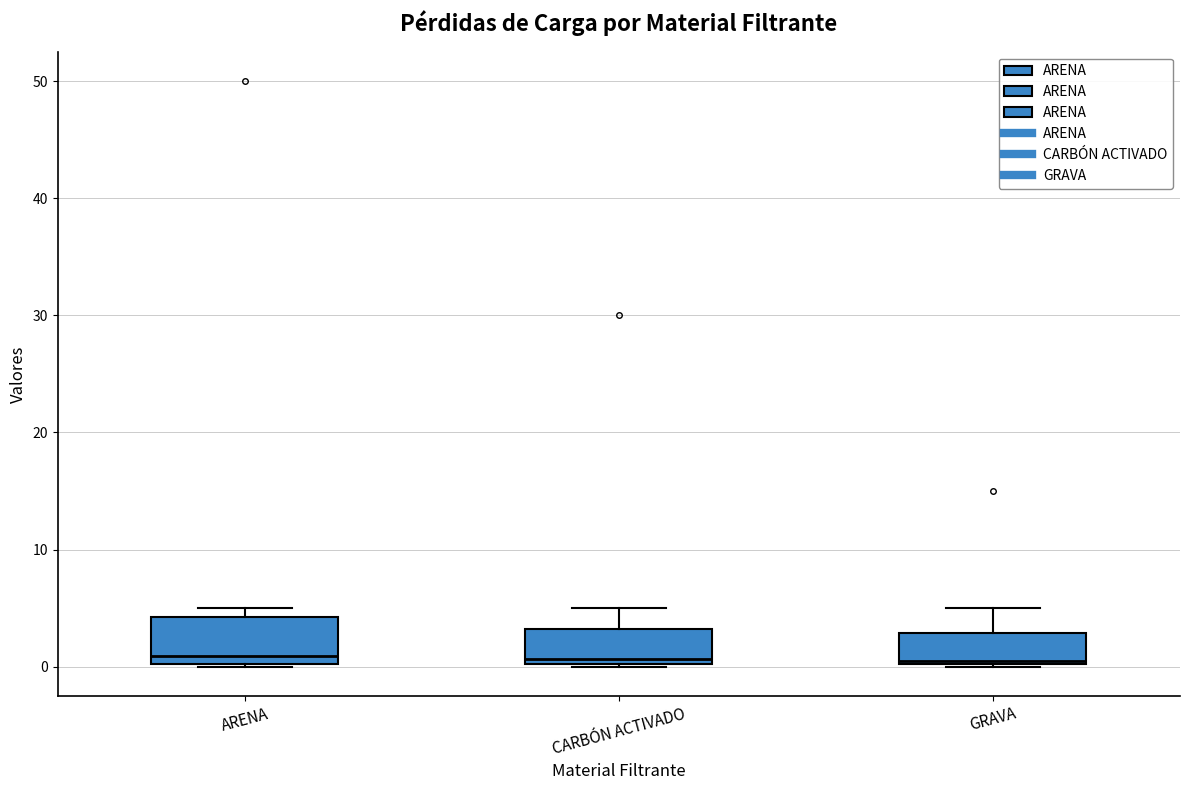

Which box is the tallest, from its lower edge to its upper edge?

ARENA